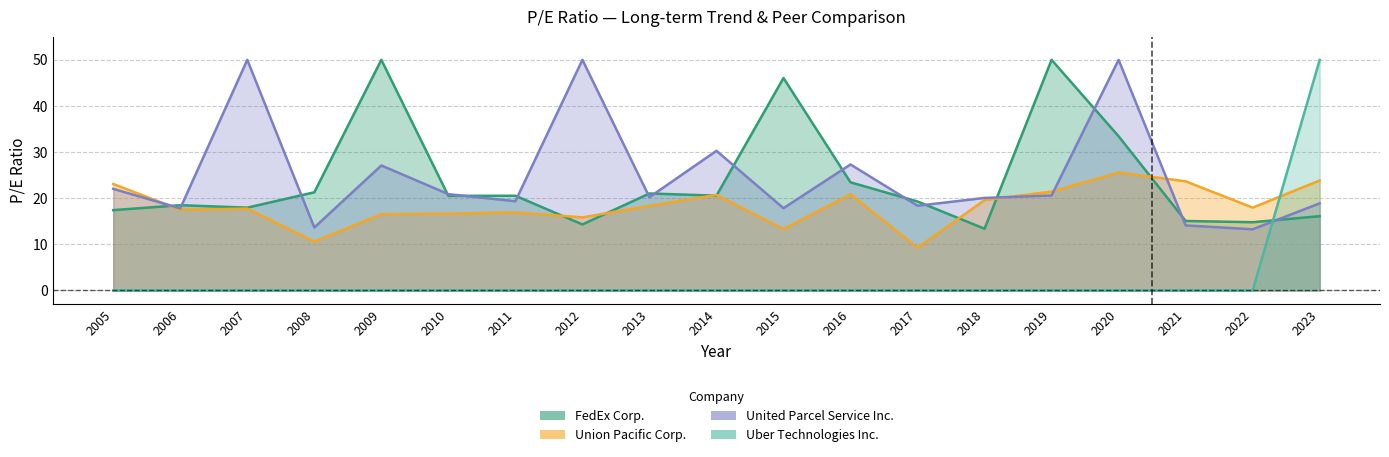

Read the Union Pacific Corp. value at 2011.

16.9